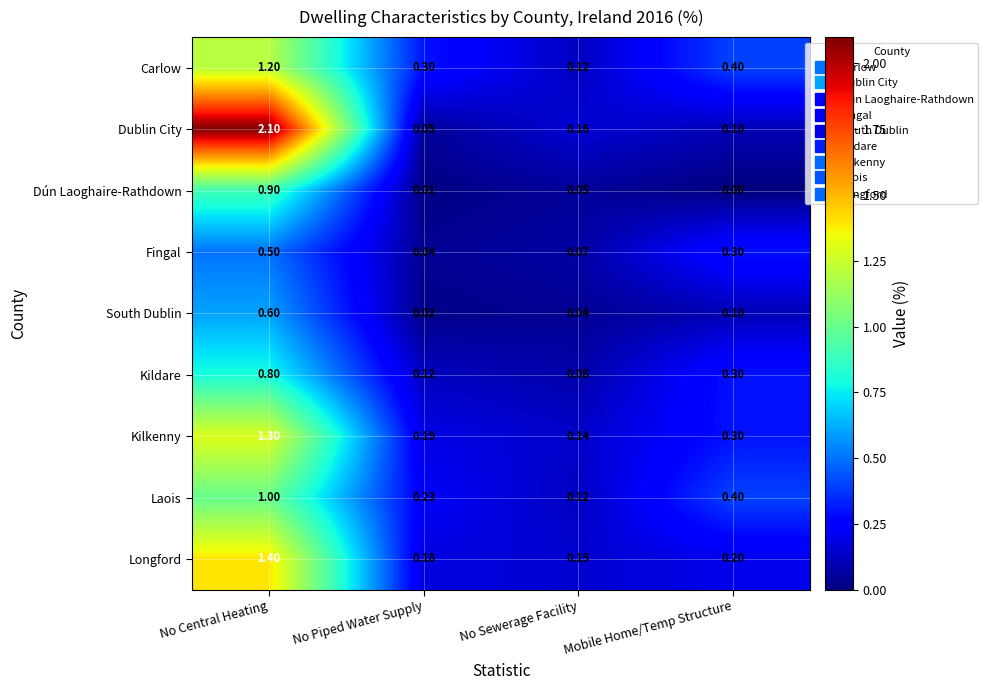

Which series has the largest total across all categories?

Dublin City